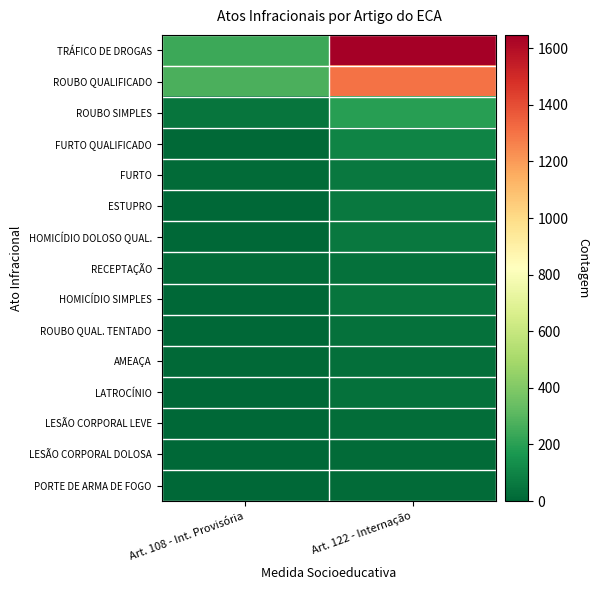

What is the total value across all series at Art. 122 - Internação?

3651